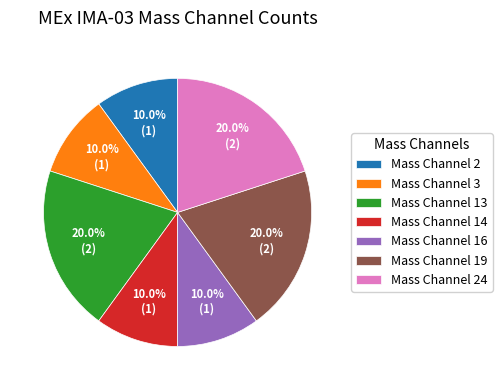

What percentage is the Mass Channel 19 slice, to the nearest percent?

20%